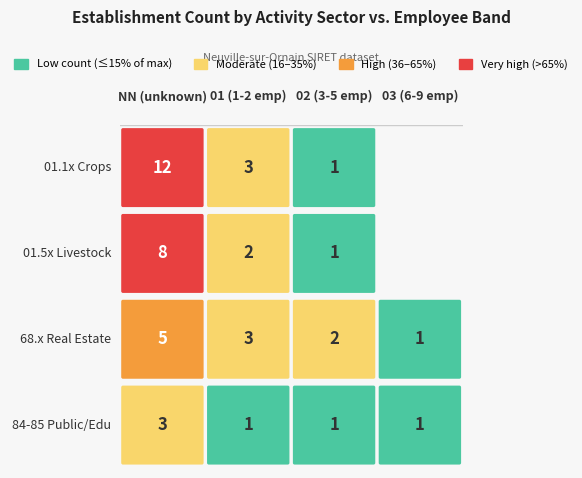

Between 03 and 01, which is larger?

01